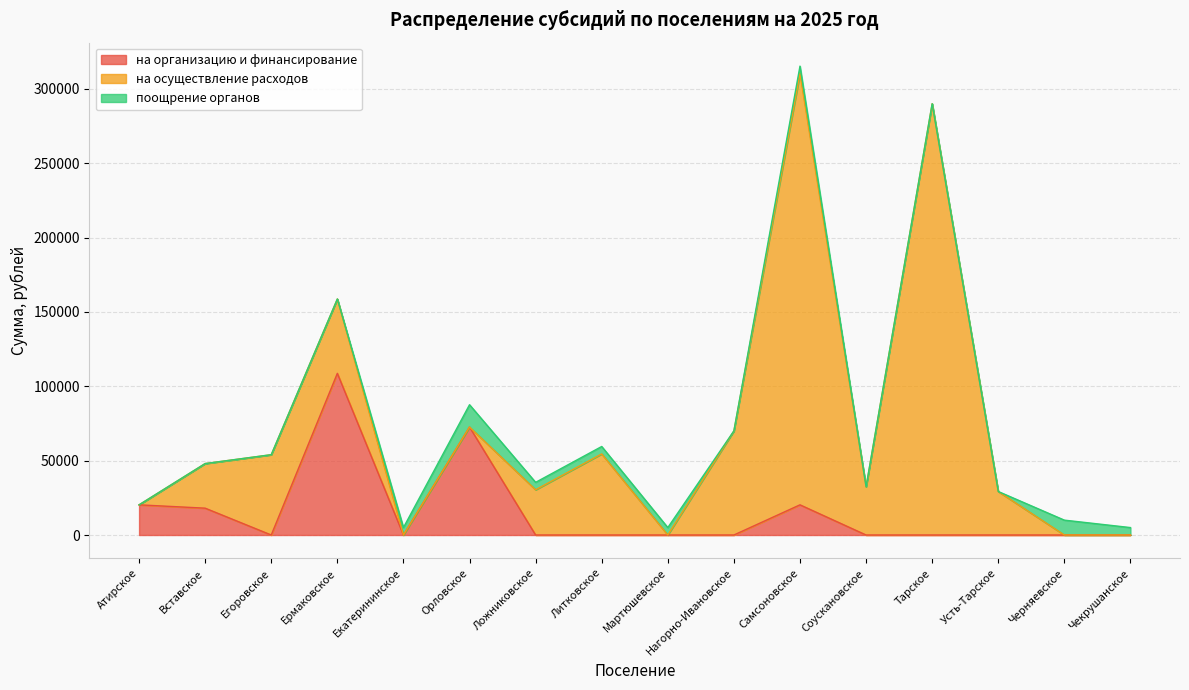

What is the sum of all на организацию и финансирование values?

239930.1